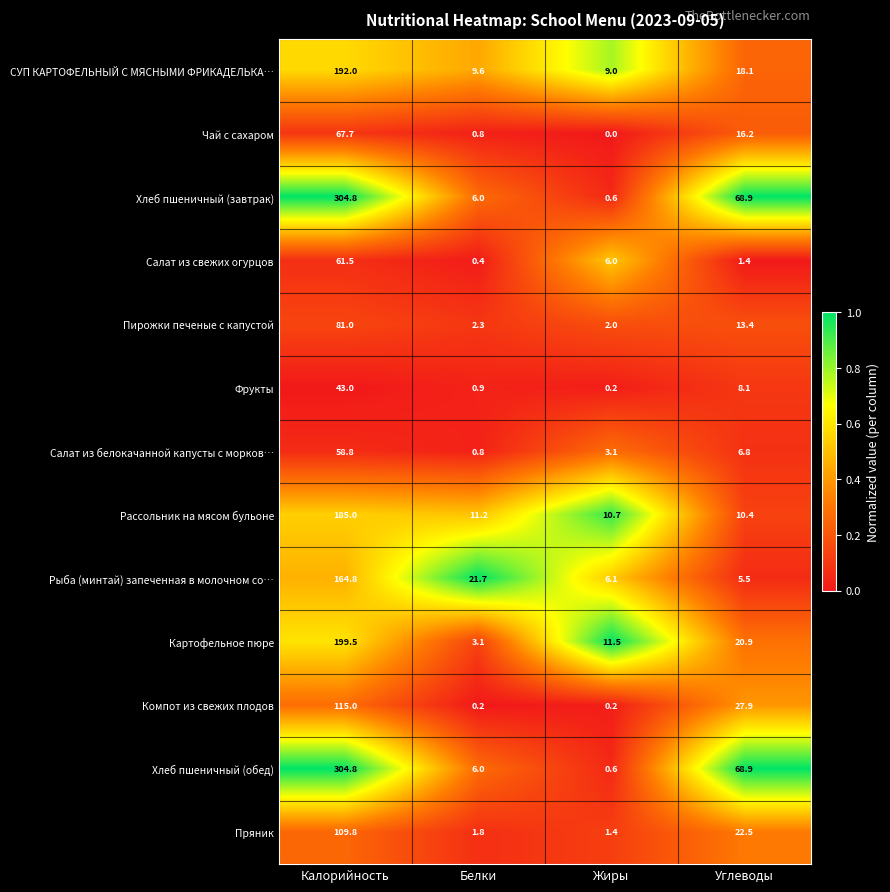

At how many categories does at least one series exceed 0?

4